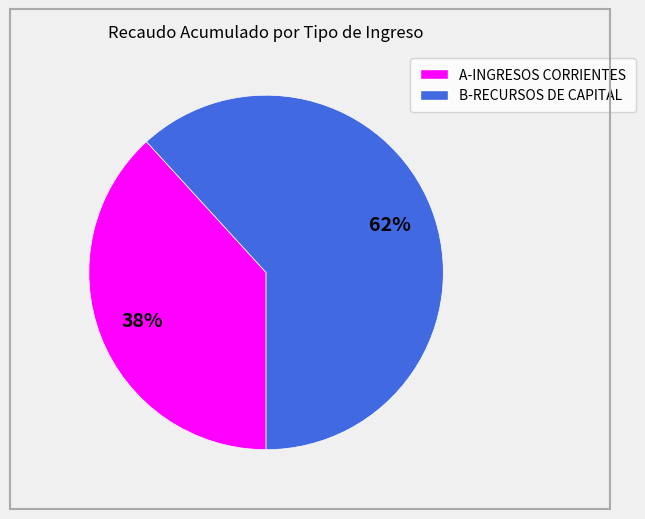

What percentage is the B-RECURSOS DE CAPITAL slice, to the nearest percent?

62%